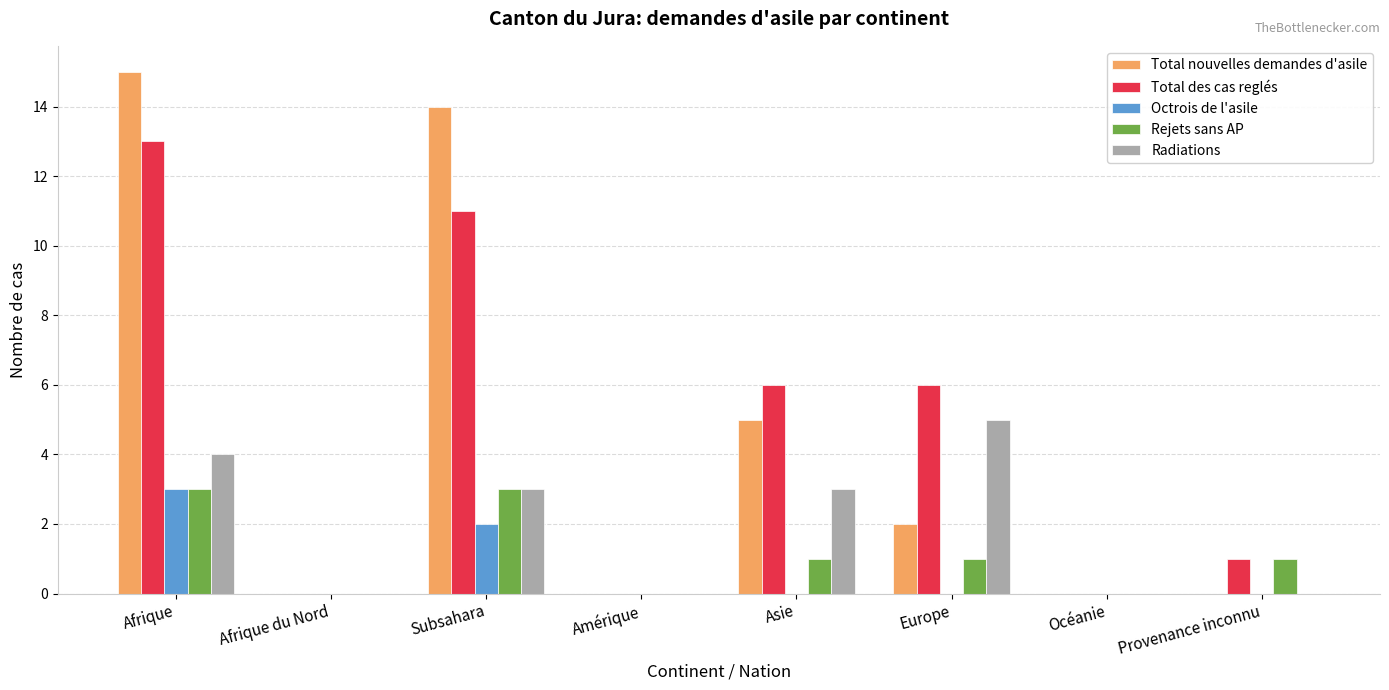

The Total des cas reglés series shows 4 at Subsahara. True or false?

False